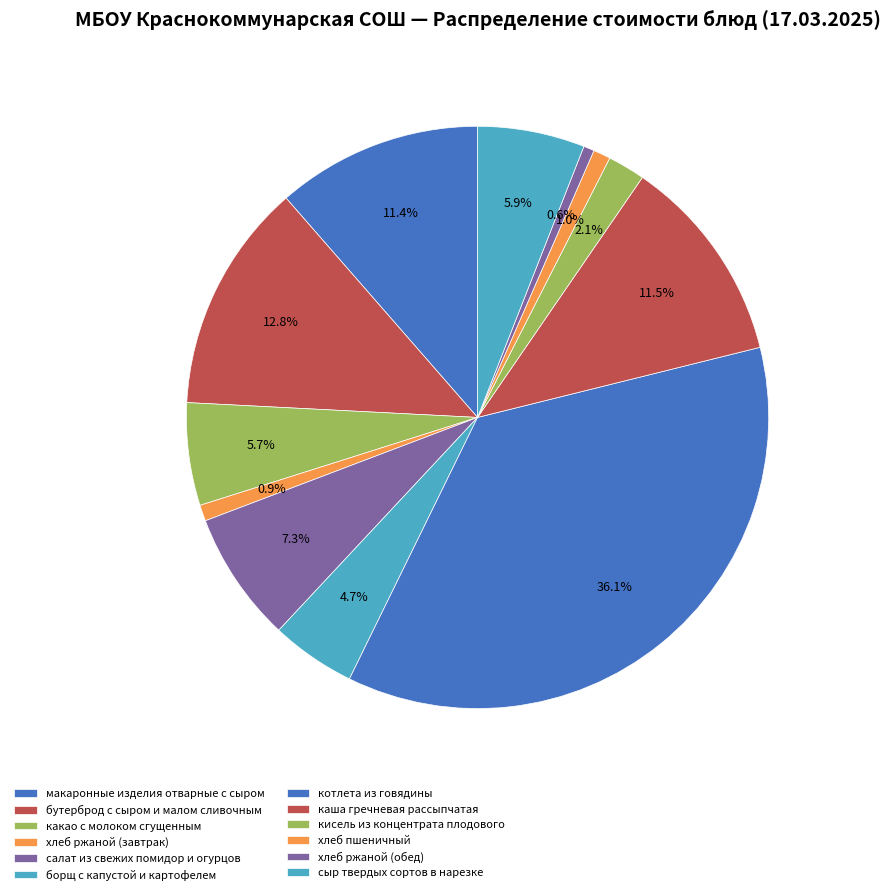

The макаронные изделия отварные с сыром slice represents 11% of the pie. True or false?

True